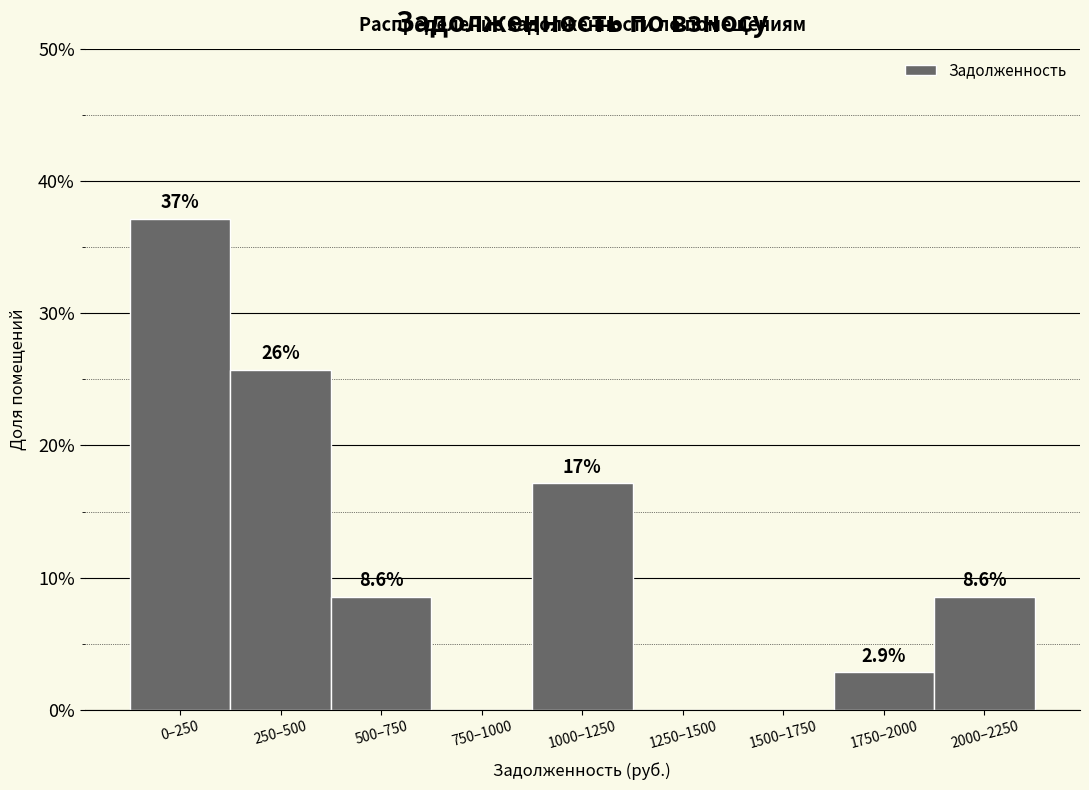

Are the bars horizontal?

No